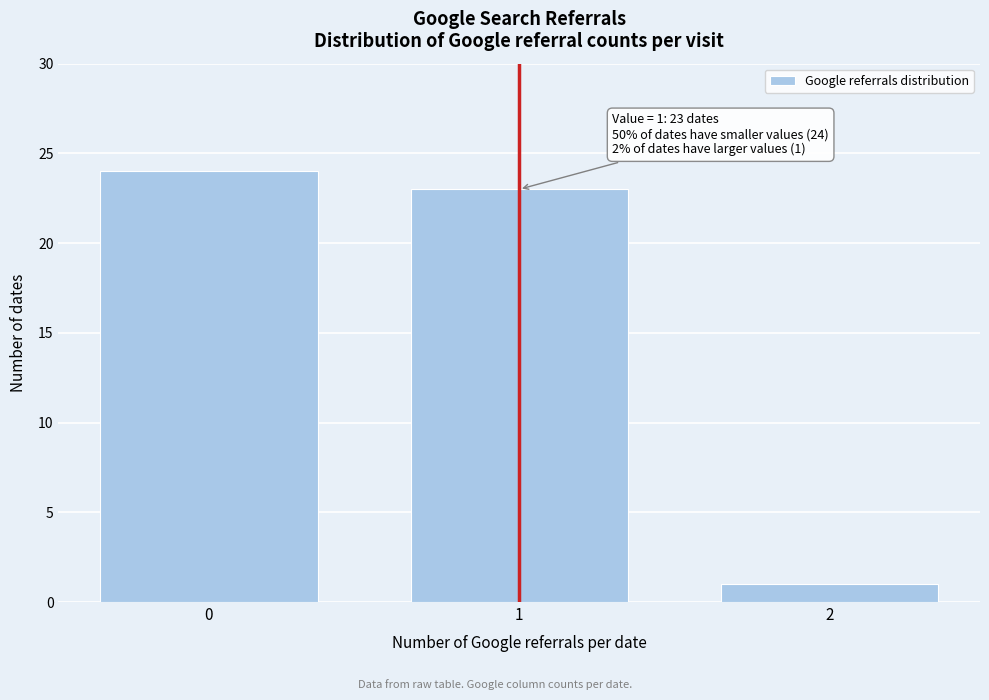

Reading left to right, what are all the values shown in this chart?

24	23	1